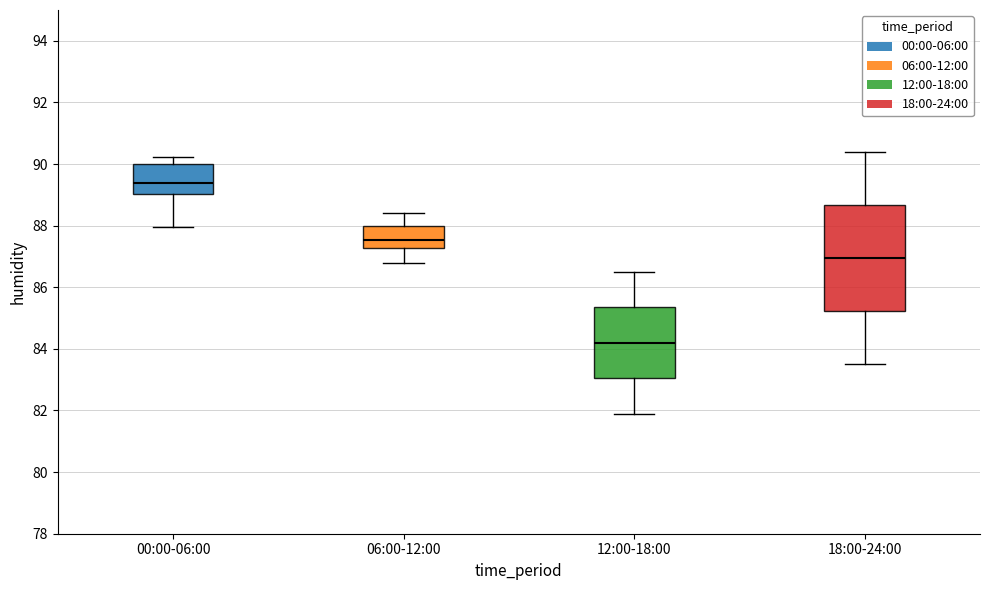

Reading left to right, read every box against the y-axis: the position of its median line, the range the box covers, and the ends of its whiskers. The values are not printed on the chart, so give them approximately, as read against the axis.

00:00-06:00: median 89.4, box 89.0 to 90.0, whiskers 88.0 to 90.2
06:00-12:00: median 87.6, box 87.2 to 88.0, whiskers 86.8 to 88.4
12:00-18:00: median 84.2, box 83.0 to 85.4, whiskers 82.0 to 86.6
18:00-24:00: median 87.0, box 85.2 to 88.6, whiskers 83.6 to 90.4